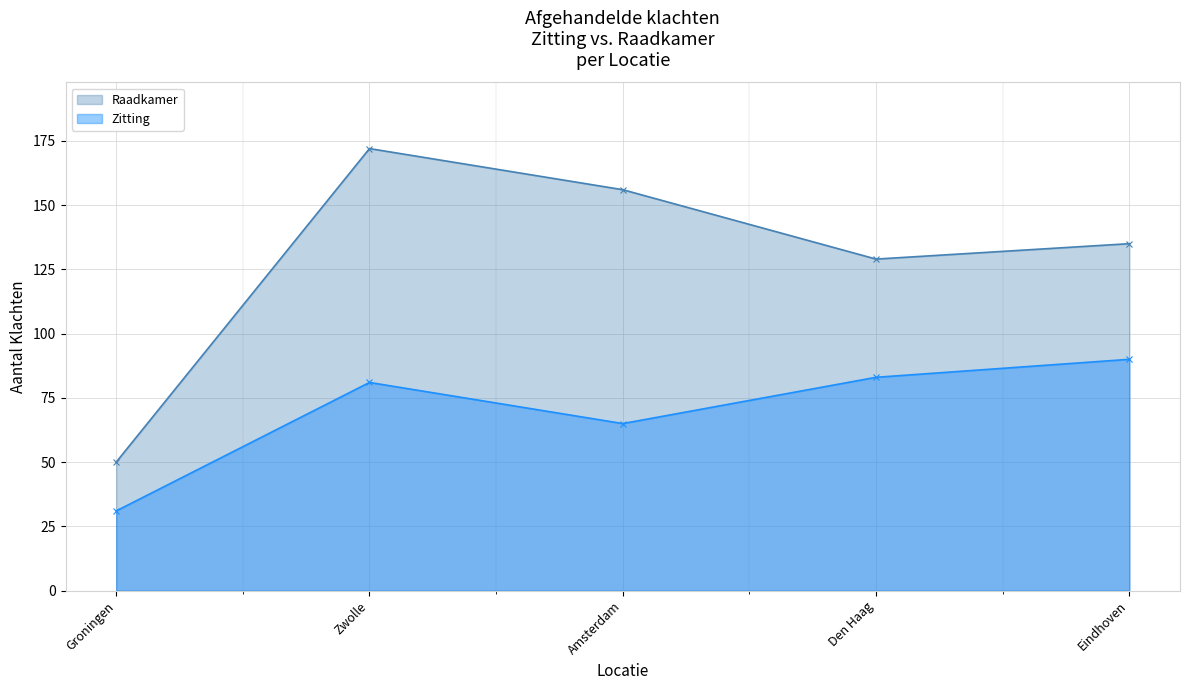

The value of Zitting at Groningen is 31. True or false?

True